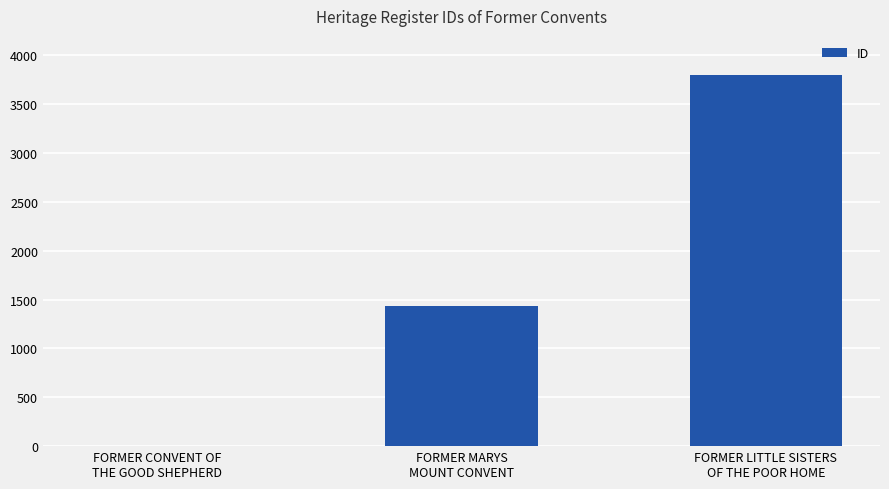

Is it true that the value at FORMER MARYS
MOUNT CONVENT is 1431?

True